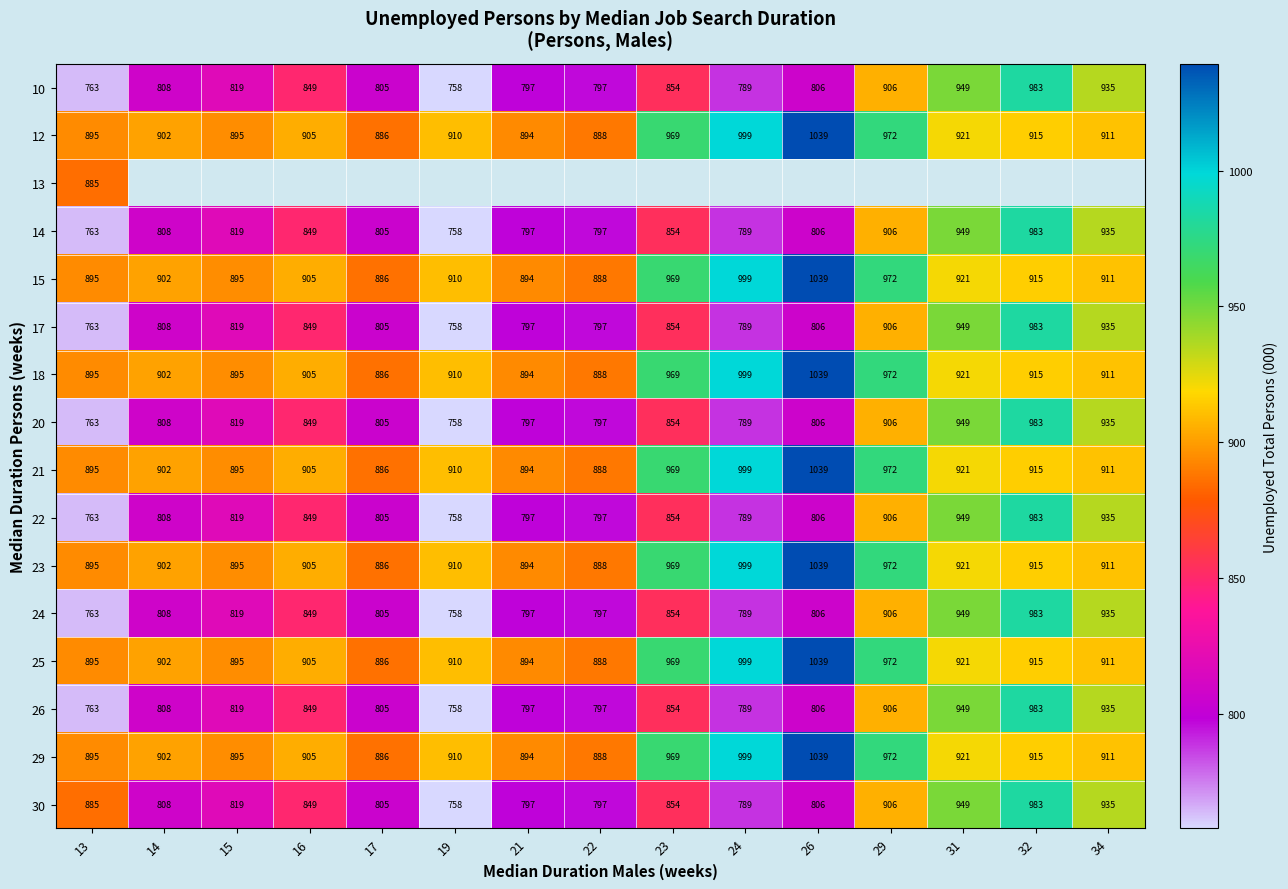

What is the sum of all 17 values?

12618.0